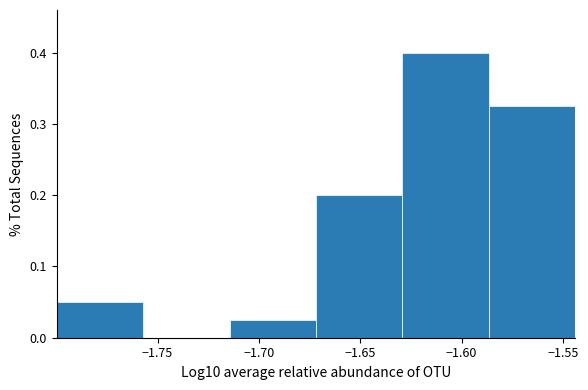

Reading left to right, transcribe this chart: for each bar, give the range it covers on the x-axis and its height. Neither the bar edges nor the heights are printed on the chart, so give them approximately, as read against the axes.

-1.800 to -1.755: 0.05
-1.755 to -1.715: 0
-1.715 to -1.670: 0.03
-1.670 to -1.630: 0.20
-1.630 to -1.585: 0.40
-1.585 to -1.545: 0.33